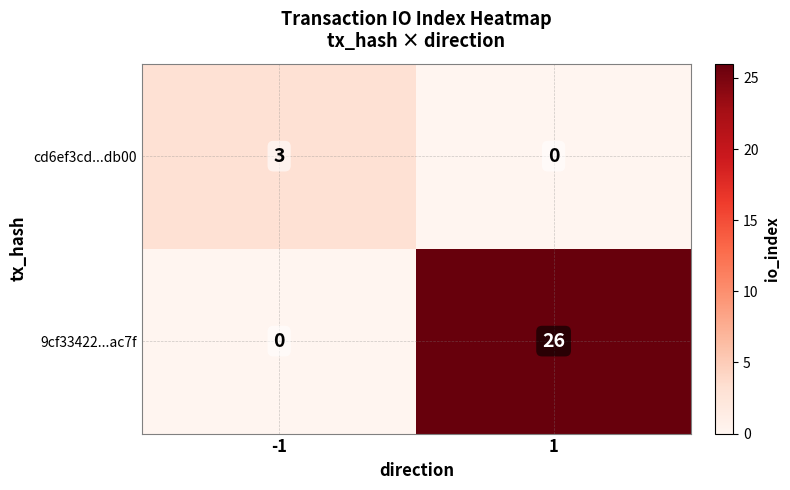

How many data points does each series have?

2